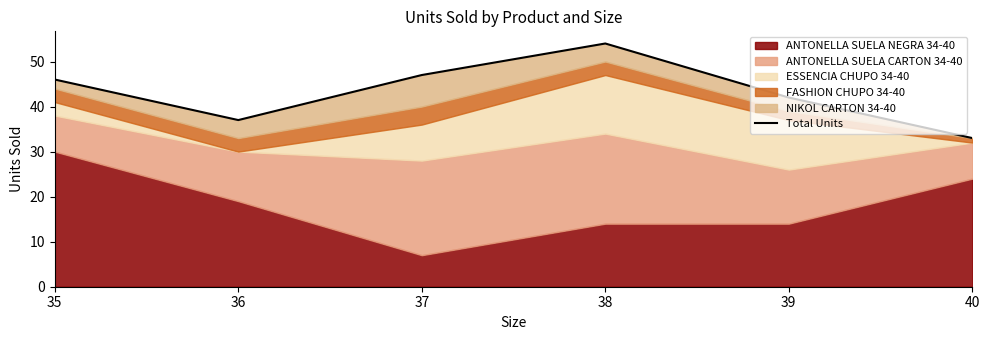

What is the difference between the maximum and minimum values?

21